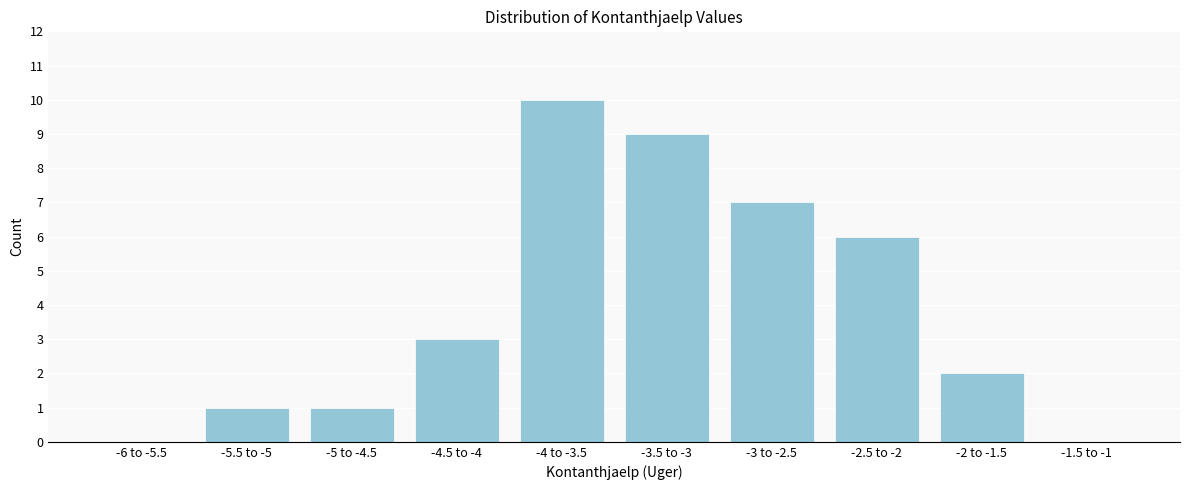

Reading left to right, what are all the values shown in this chart?

-6 to -5.5=0	-5.5 to -5=1	-5 to -4.5=1	-4.5 to -4=3	-4 to -3.5=10	-3.5 to -3=9	-3 to -2.5=7	-2.5 to -2=6	-2 to -1.5=2	-1.5 to -1=0